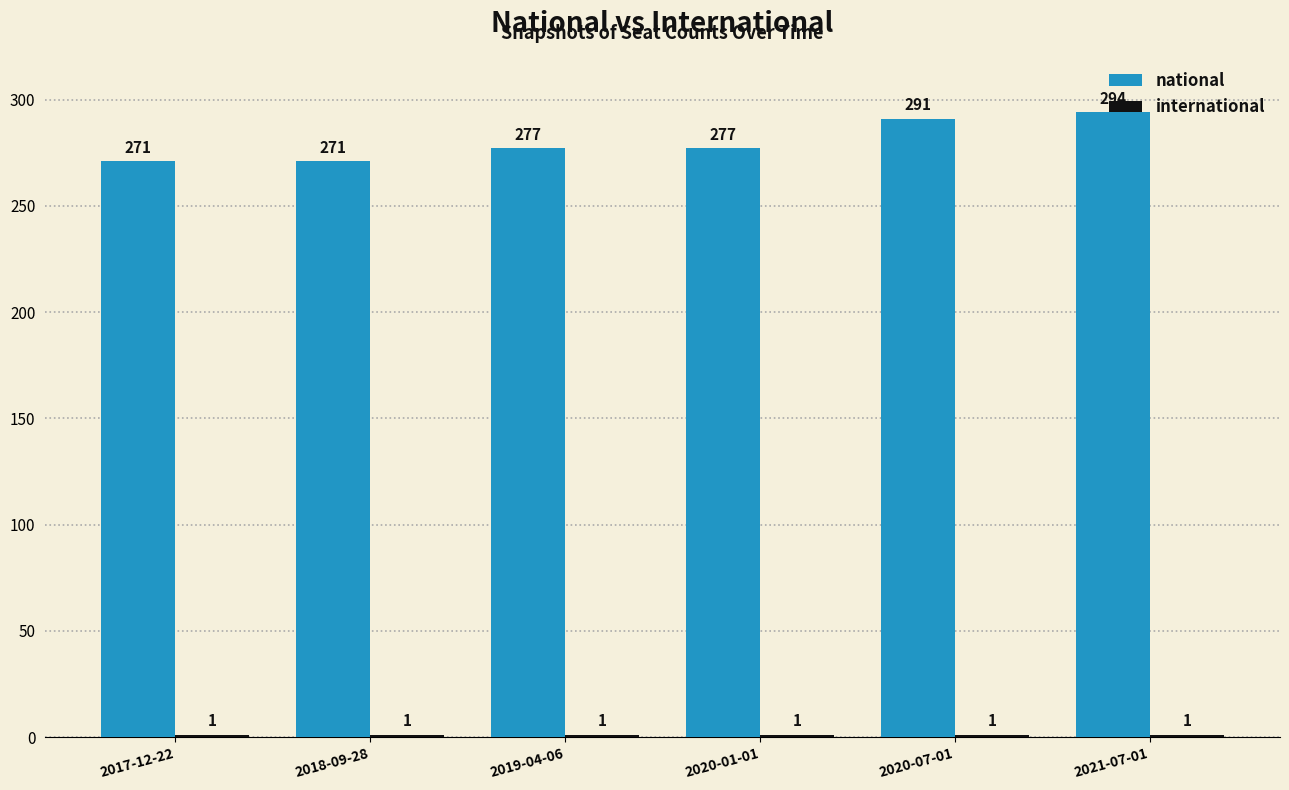

What is the label of the 3rd bar from the left?

2019-04-06